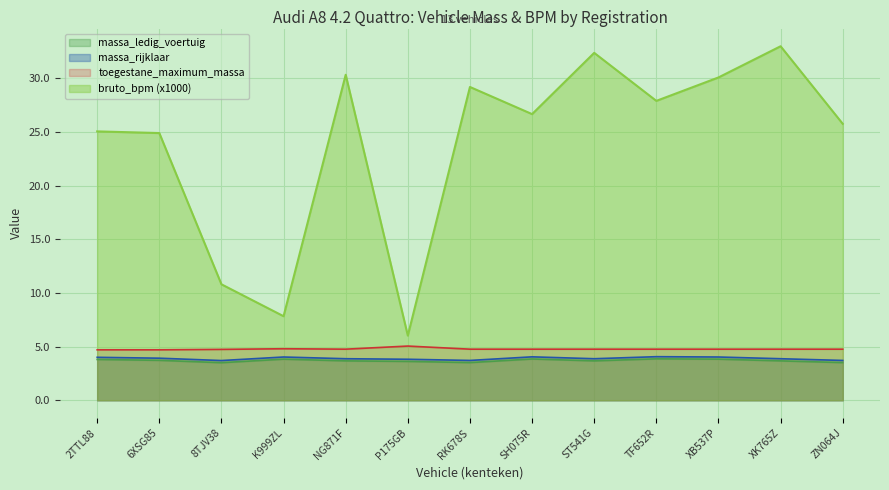

What is the maximum value for bruto_bpm?

33.0